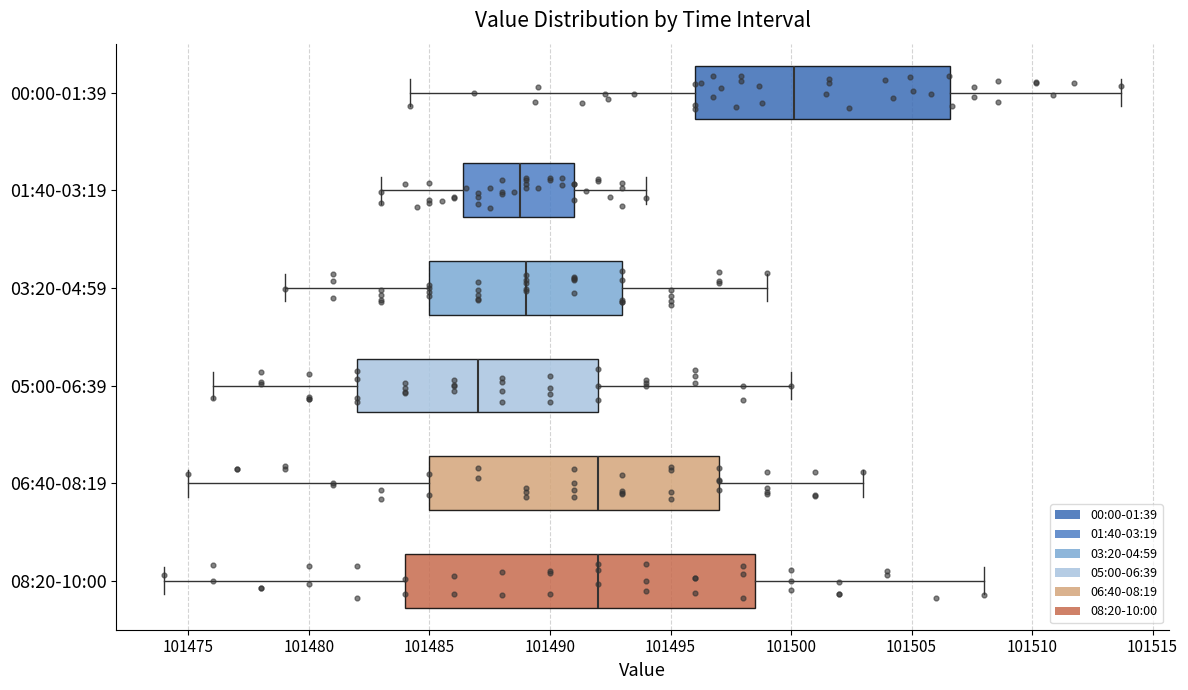

Reading bottom to top, transcribe this box plot: for each box, give where its median line is, the range the box spans, and where its two whiskers end, as read against the x-axis. The values are not printed on the chart, so give them approximately, as read against the axis.

08:20-10:00: median 101492.0, box 101484.0 to 101498.5, whiskers 101474.0 to 101508.0
06:40-08:19: median 101492.0, box 101485.0 to 101497.0, whiskers 101475.0 to 101503.0
05:00-06:39: median 101487.0, box 101482.0 to 101492.0, whiskers 101476.0 to 101500.0
03:20-04:59: median 101489.0, box 101485.0 to 101493.0, whiskers 101479.0 to 101499.0
01:40-03:19: median 101489.0, box 101486.5 to 101491.0, whiskers 101483.0 to 101494.0
00:00-01:39: median 101500.0, box 101496.0 to 101506.5, whiskers 101484.0 to 101513.5